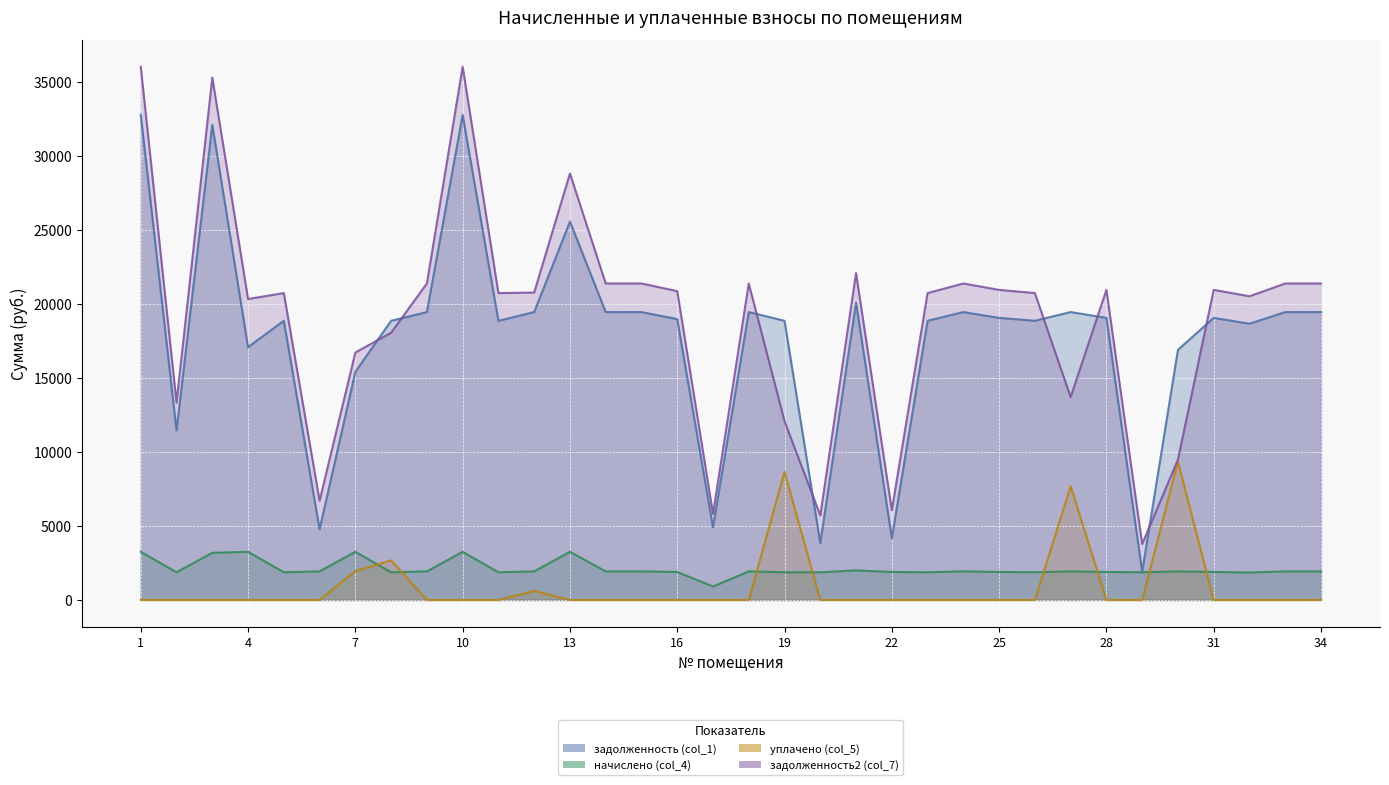

Which series changed the most between 14 and 32?

задолженность2 (col_7)